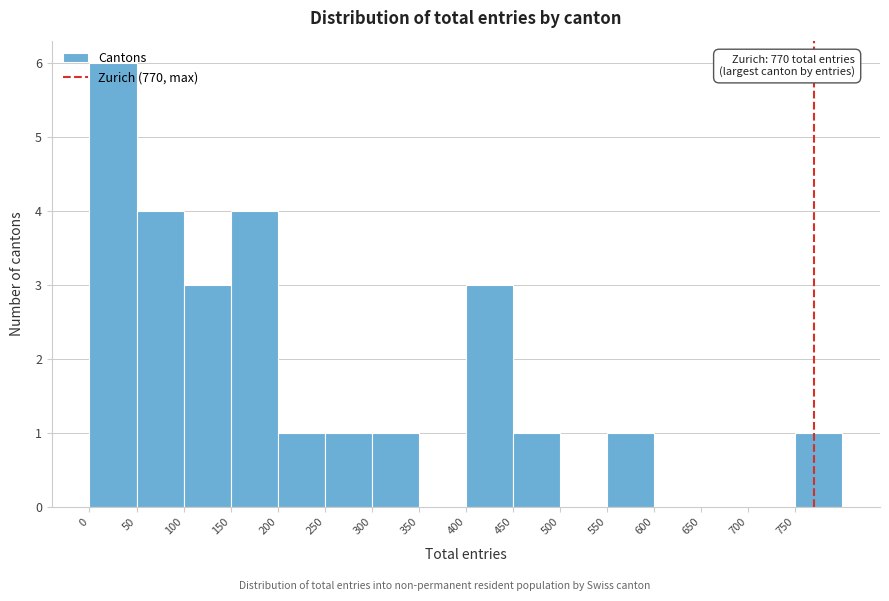

Over which range of the x-axis is the bar tallest?

0 to 50